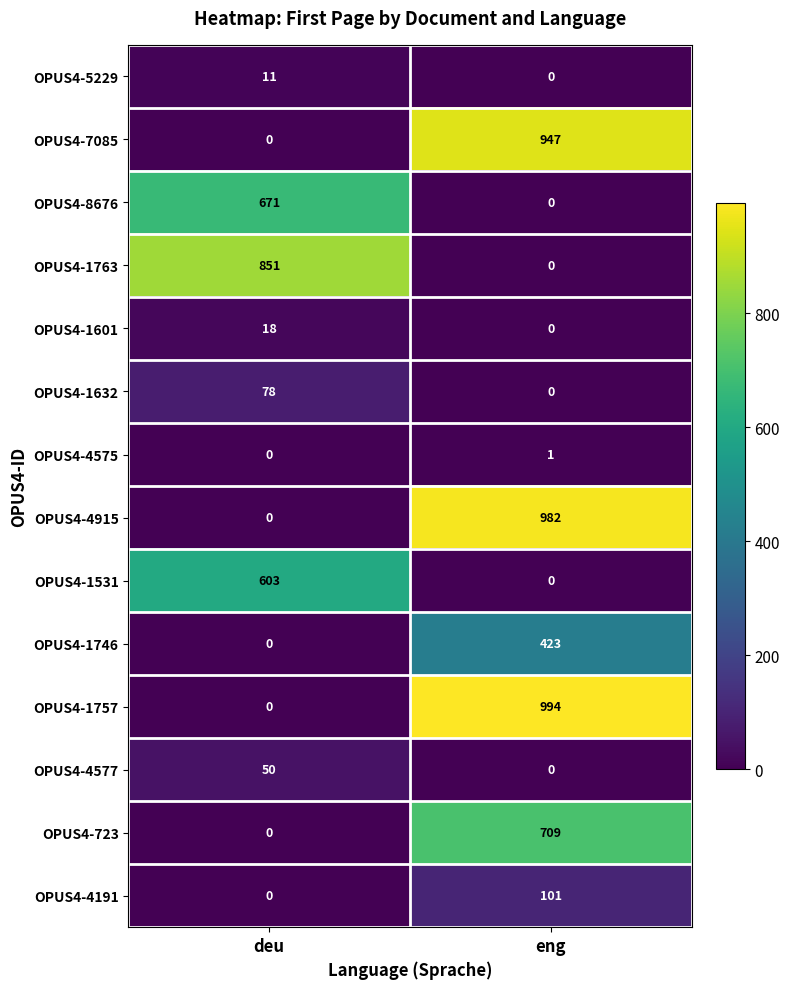

At how many categories does at least one series exceed 929?

1